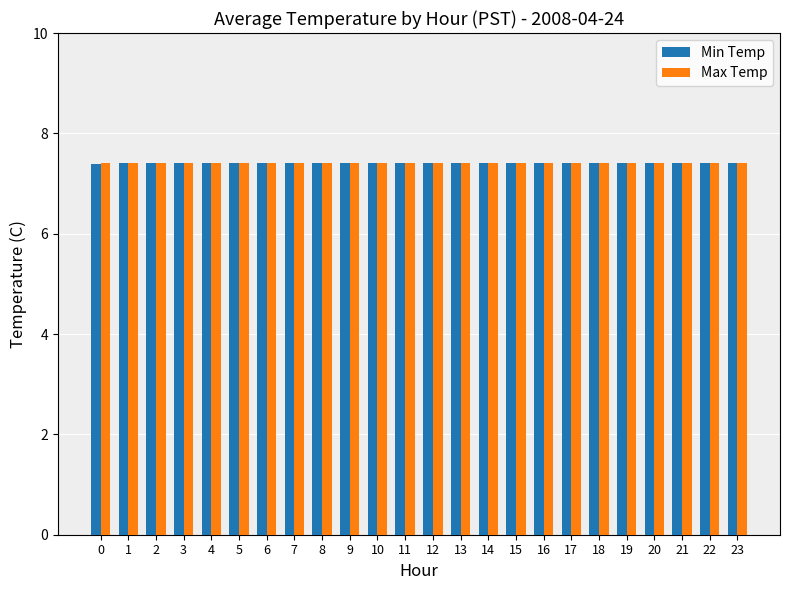

True or false: Min Temp has a value of 3.5 at 12.

False